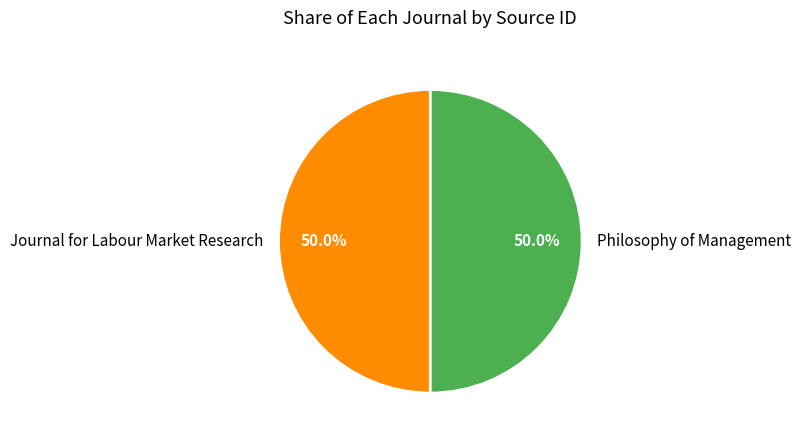

True or false: Philosophy of Management accounts for 50% of the total.

True